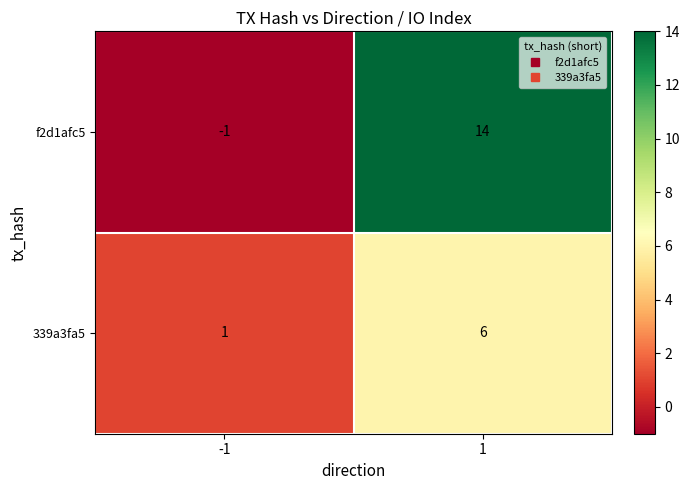

What is the smallest value displayed?

-1